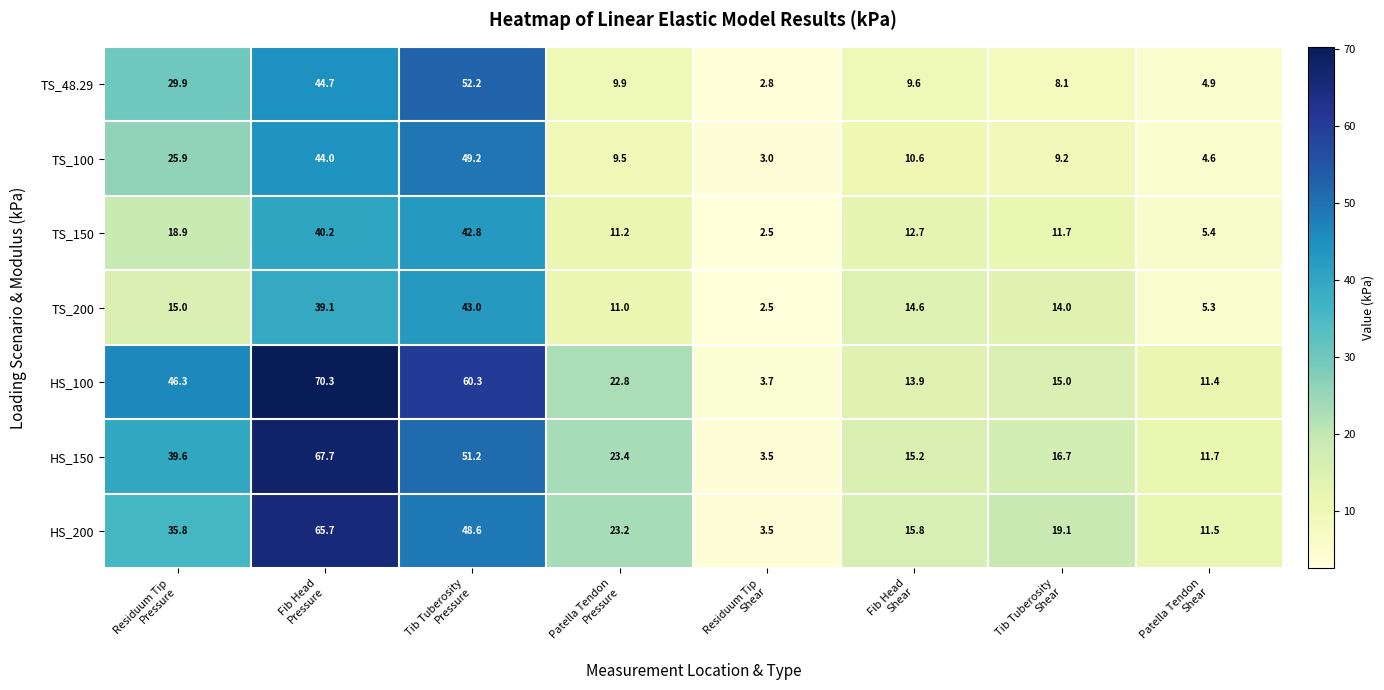

Which series has the largest total across all categories?

HS_100